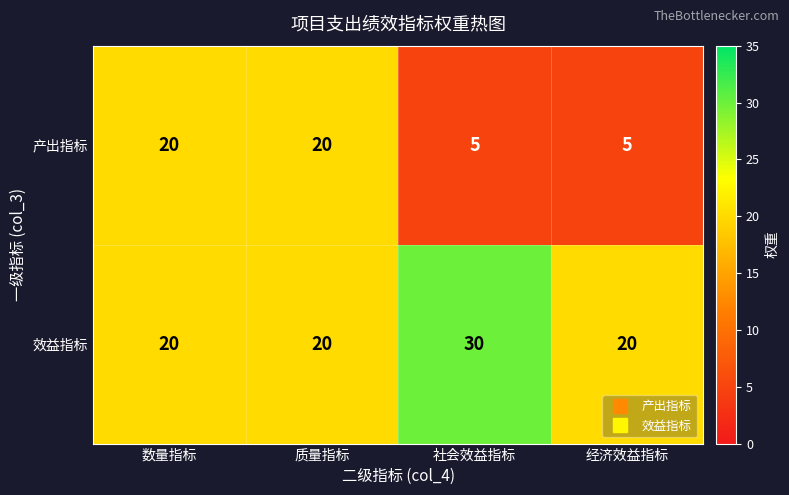

What is the minimum value shown in the chart?

5